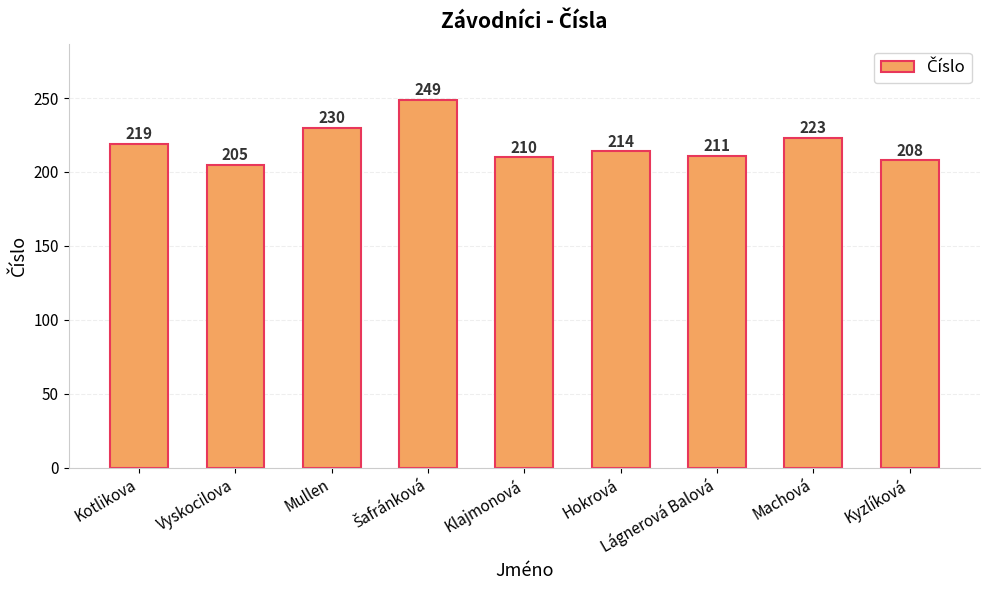

What is the average value?

219